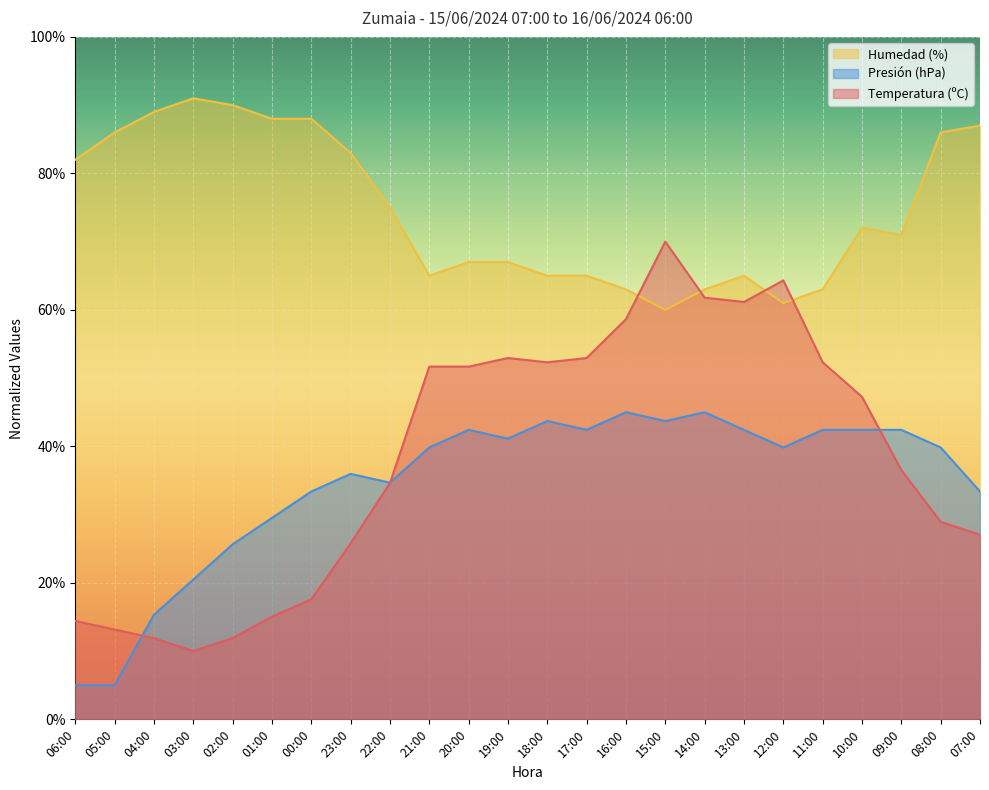

At which category does Presión (hPa) reach its first local valley?

22:00